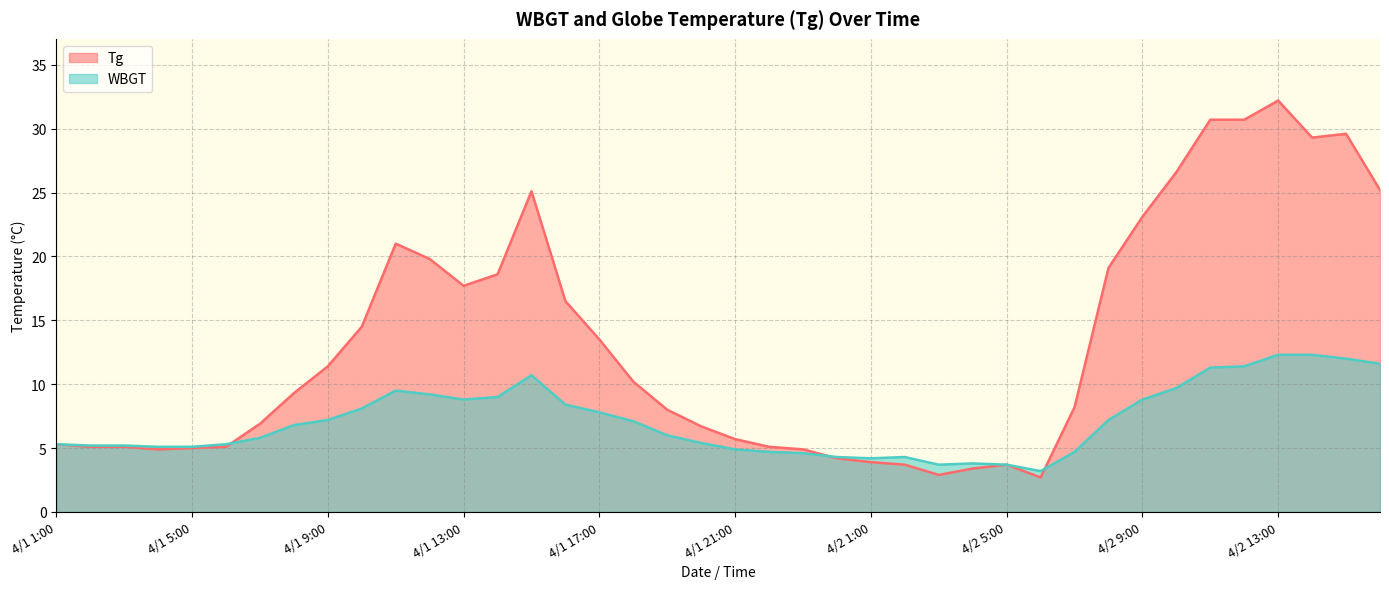

At which label does WBGT first exceed 6?

4/1 8:00